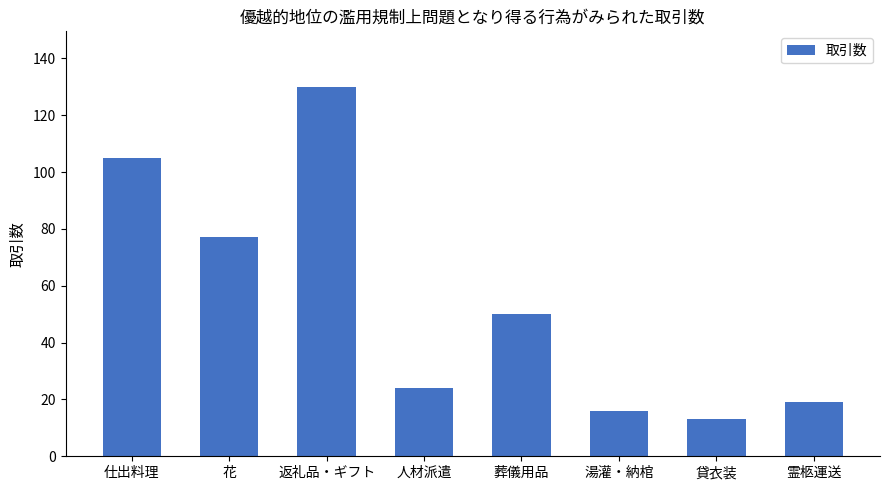

What is the ratio of the value at 返礼品・ギフト to the value at 葬儀用品?

2.6